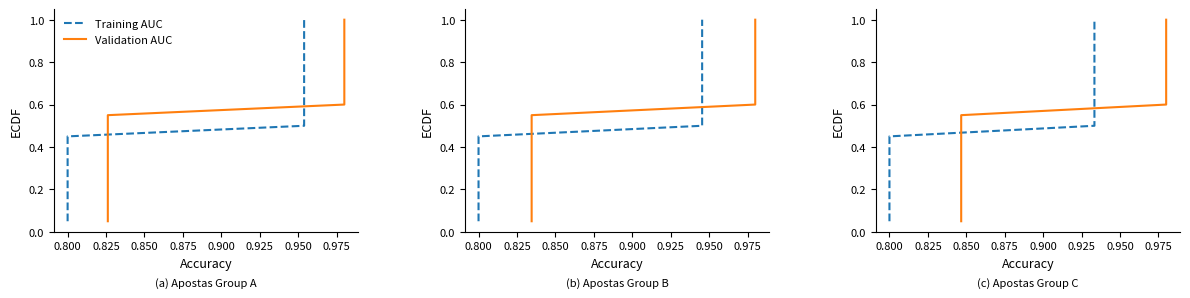

What is the lowest value of the Training AUC series?

0.1